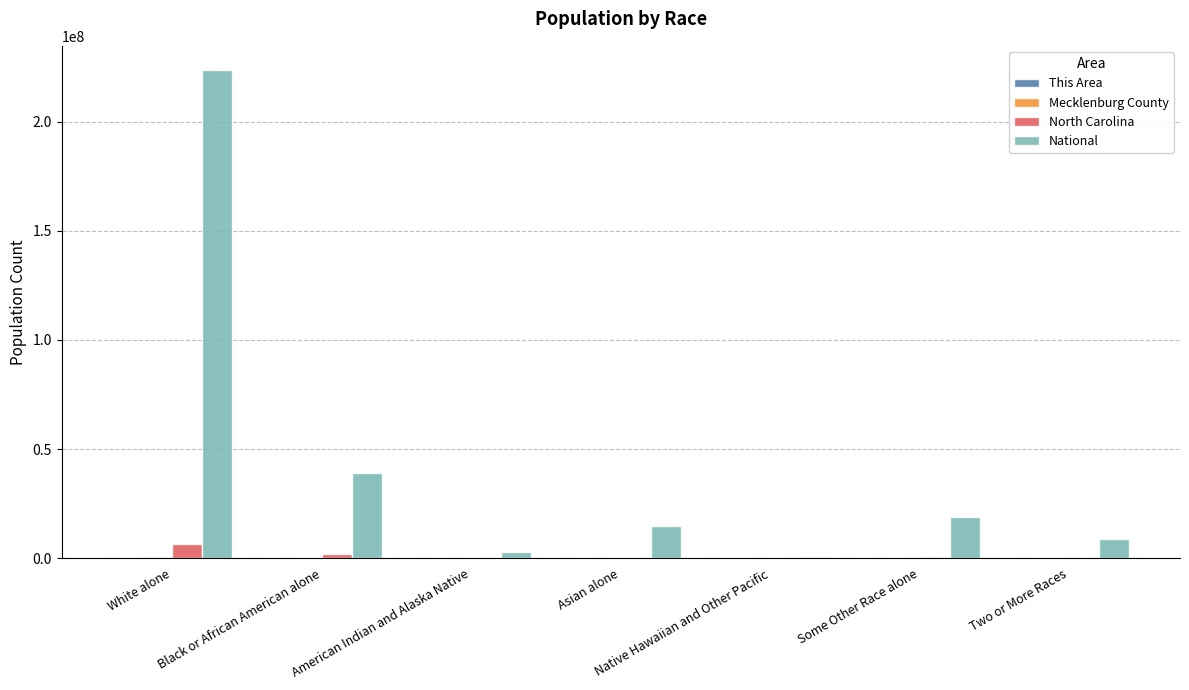

Where does the National series first go above 14674252?

White alone